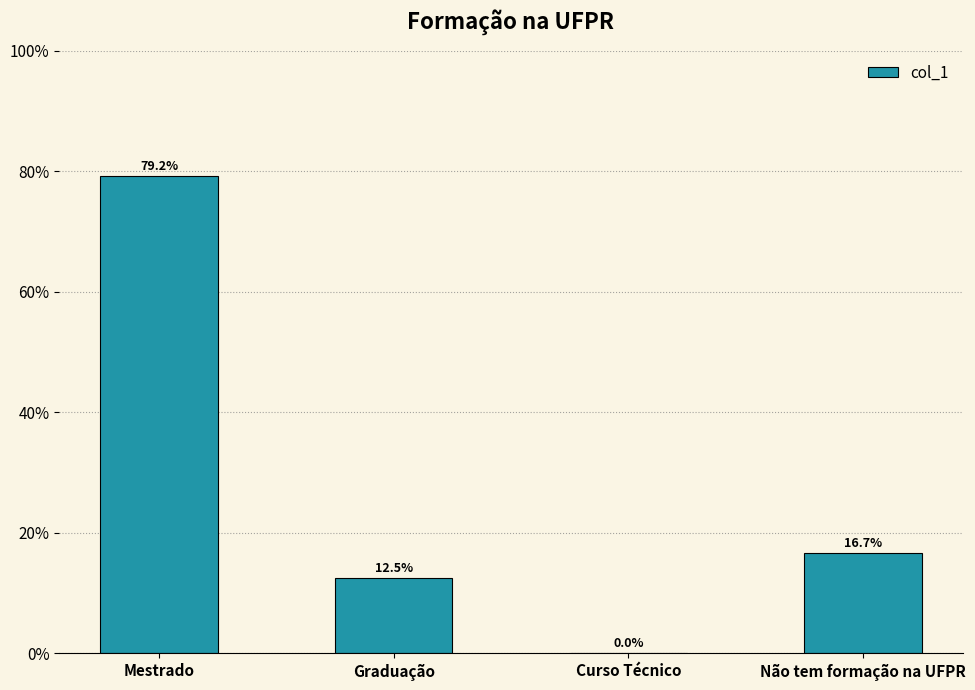

List the labels in order of value, smallest first.

Curso Técnico, Graduação, Não tem formação na UFPR, Mestrado